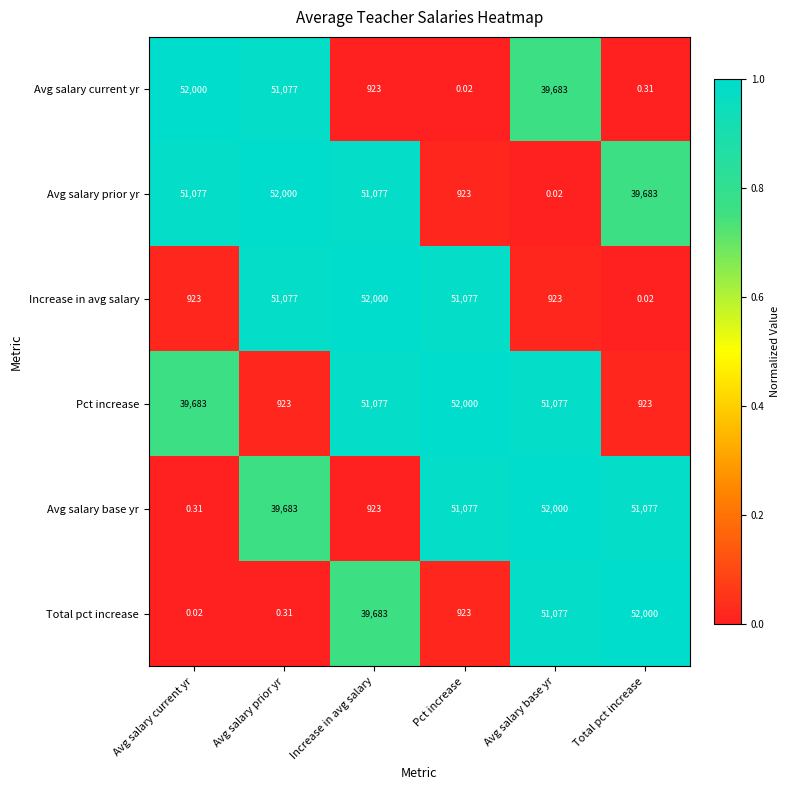

Where is Avg salary current yr nearest to the value 26000?

Avg salary base yr